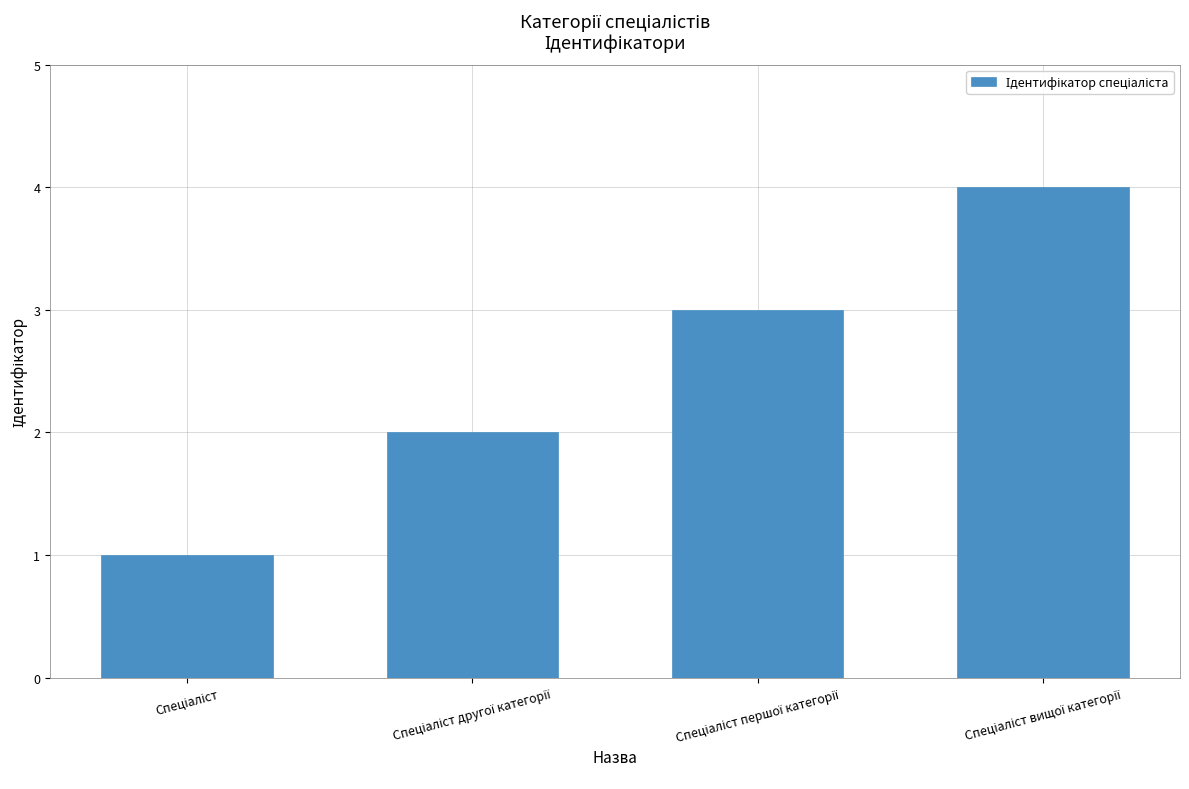

What is the sum of all values?

10